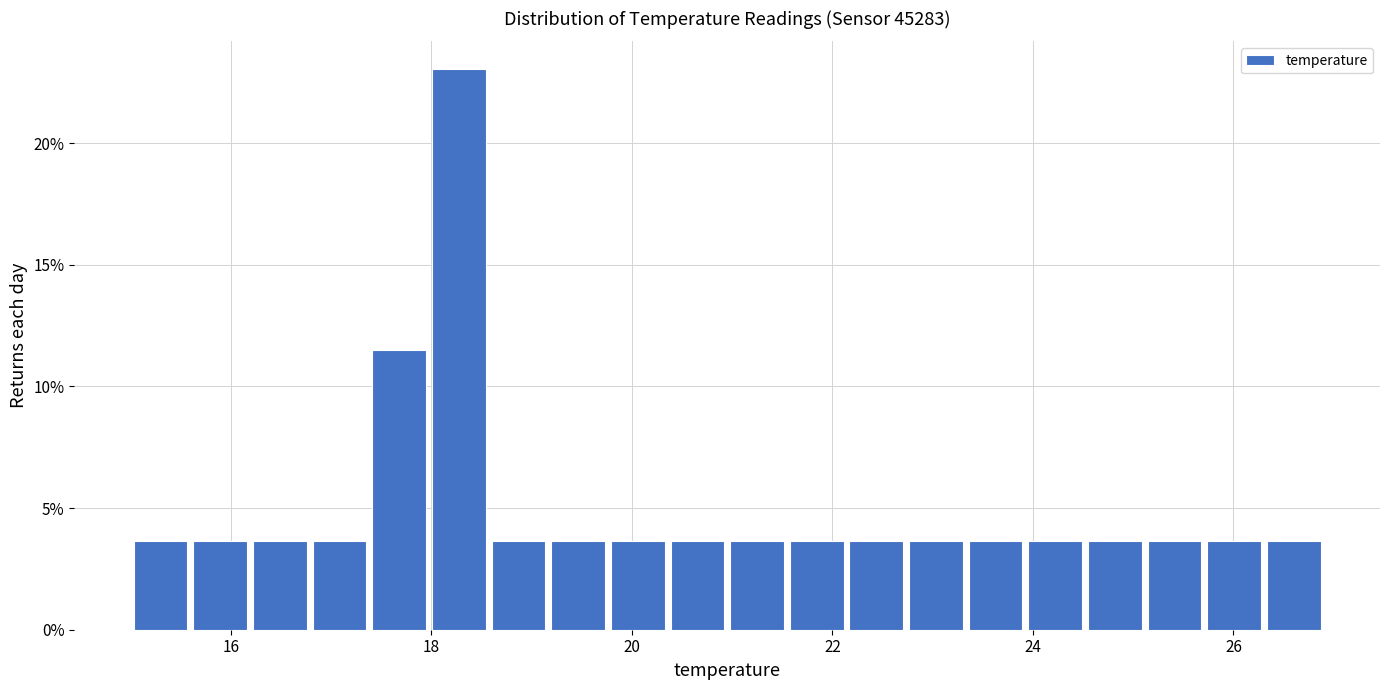

Read against the x-axis, roughly where is the centre of the tallest bar?

18.2